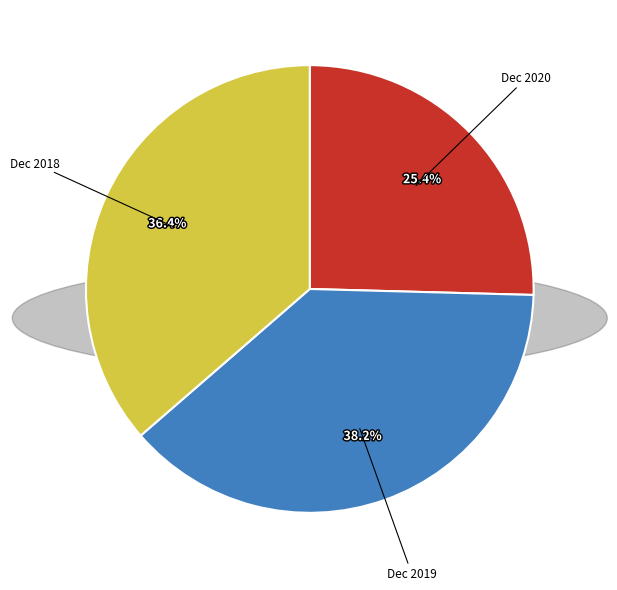

What is the ratio of the value at Dec 2018 to the value at Dec 2020?

1.4